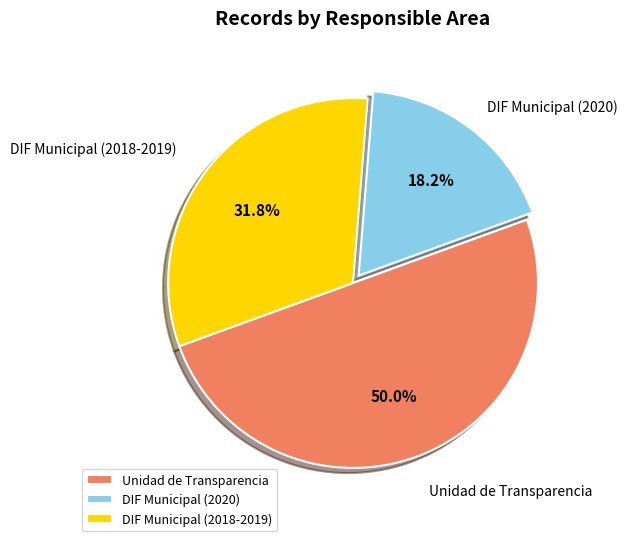

What is the smallest slice in the pie chart?

DIF Municipal (2020)